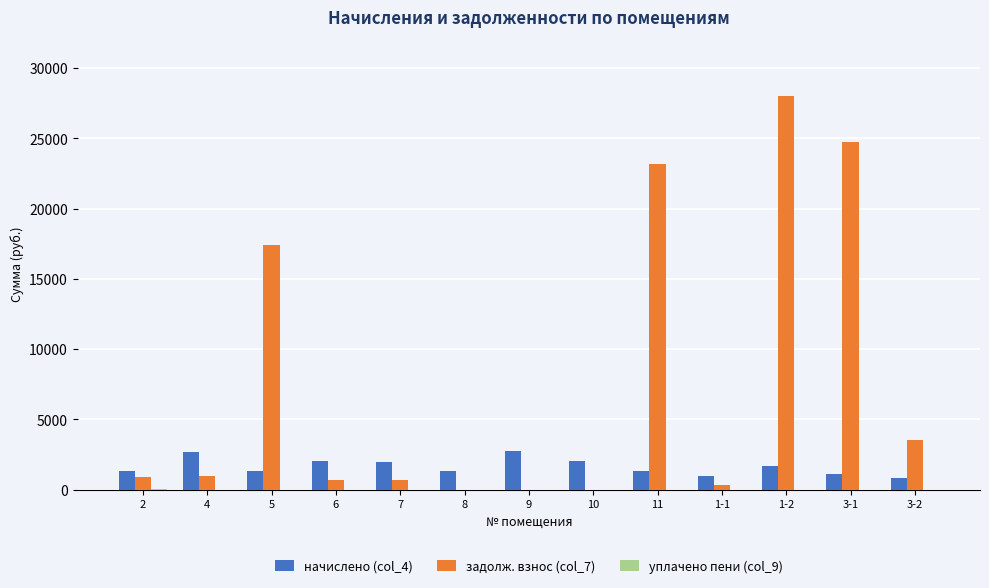

True or false: начислено (col_4) has a value of 829.3 at 3-2.

True